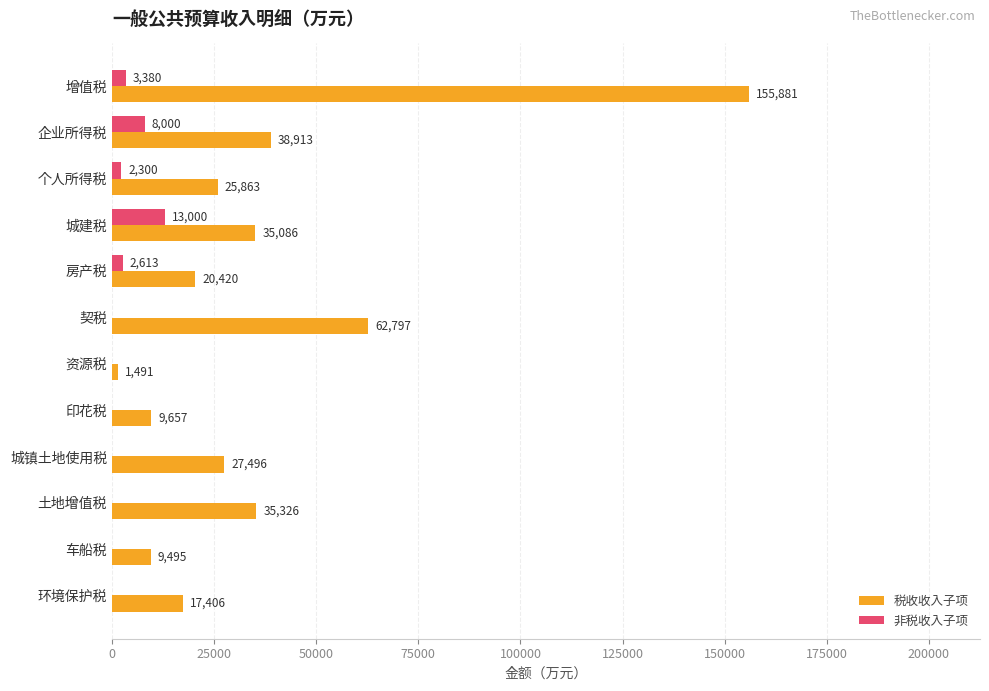

What is the sum of all 非税收入子项 values?

29293